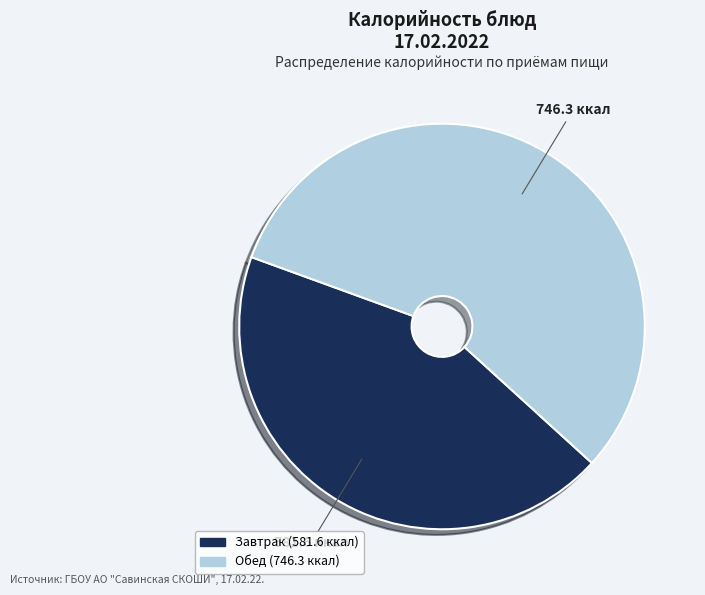

Is there any slice that represents more than half of the pie?

Yes